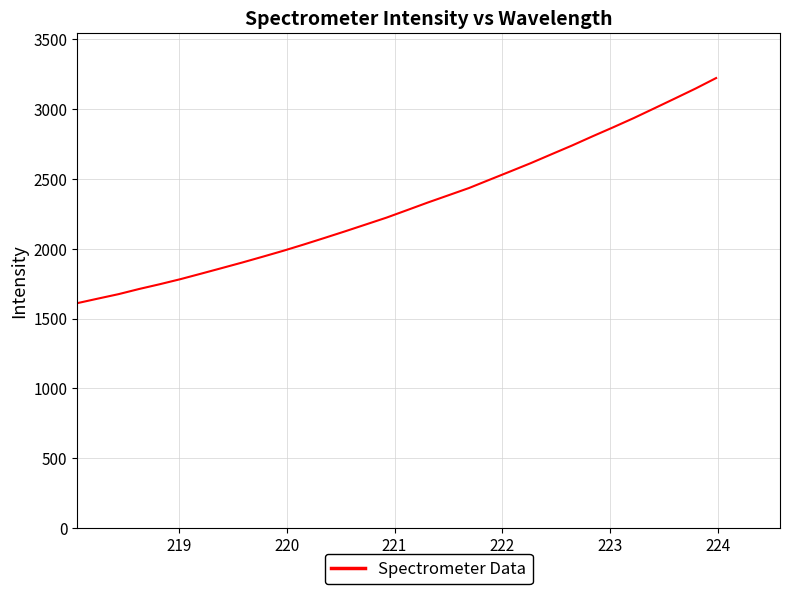

What is the smallest value displayed?

1610.6